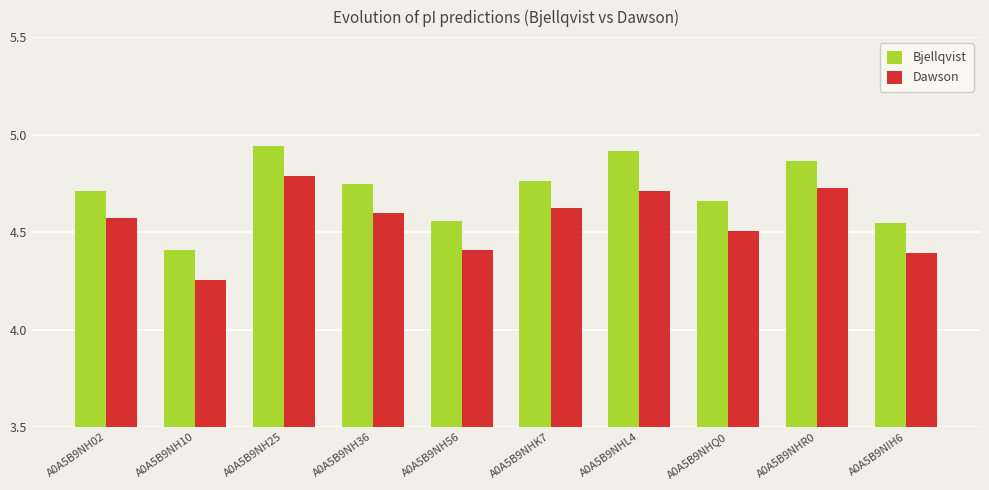

Which category has the lowest value in the Dawson series?

A0A5B9NH10